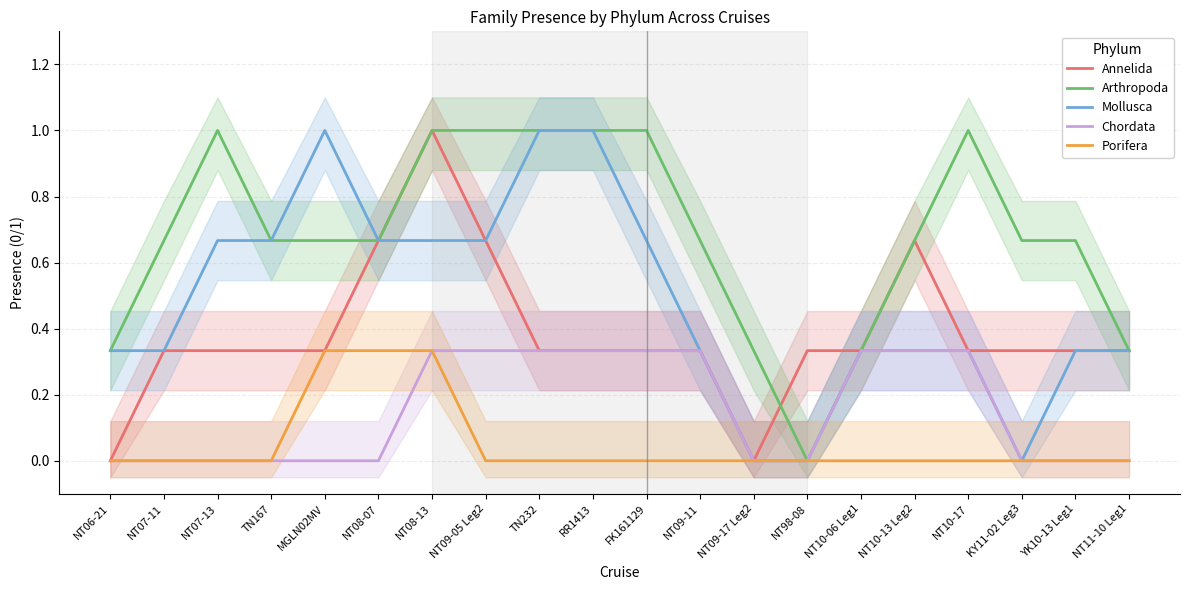

How many lines are shown in the chart?

5